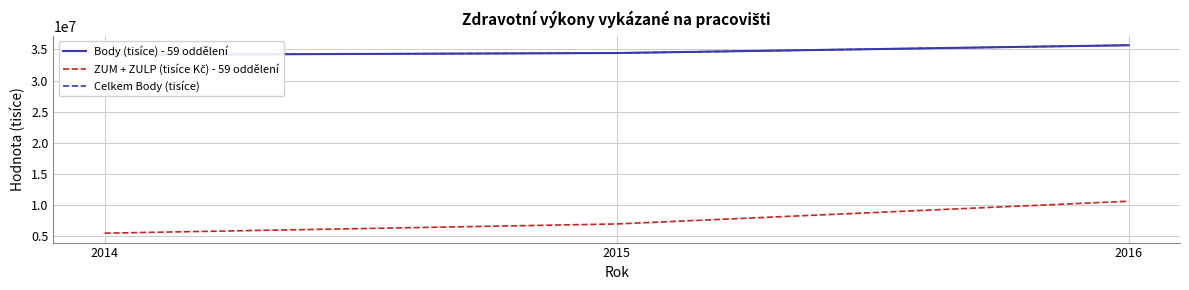

Is this an area chart (filled region under the line)?

No